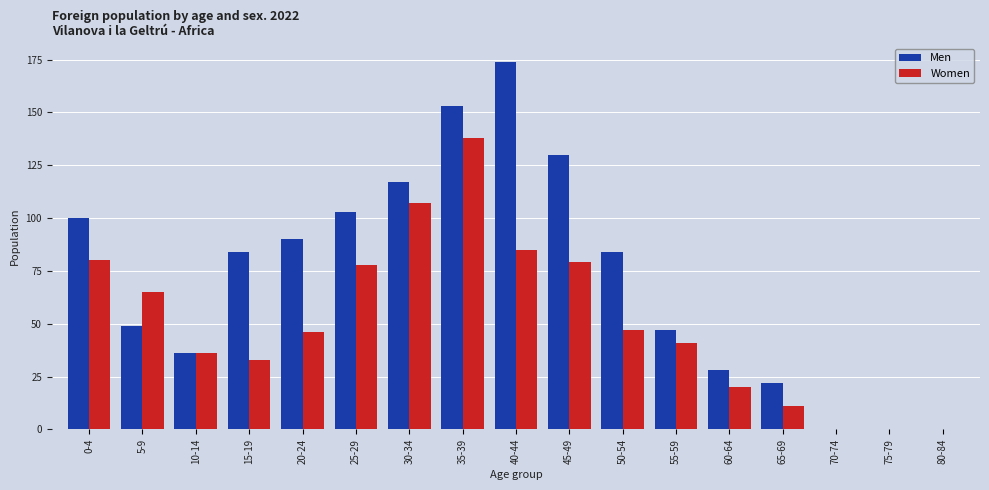

What is the sum of all Women values?

866